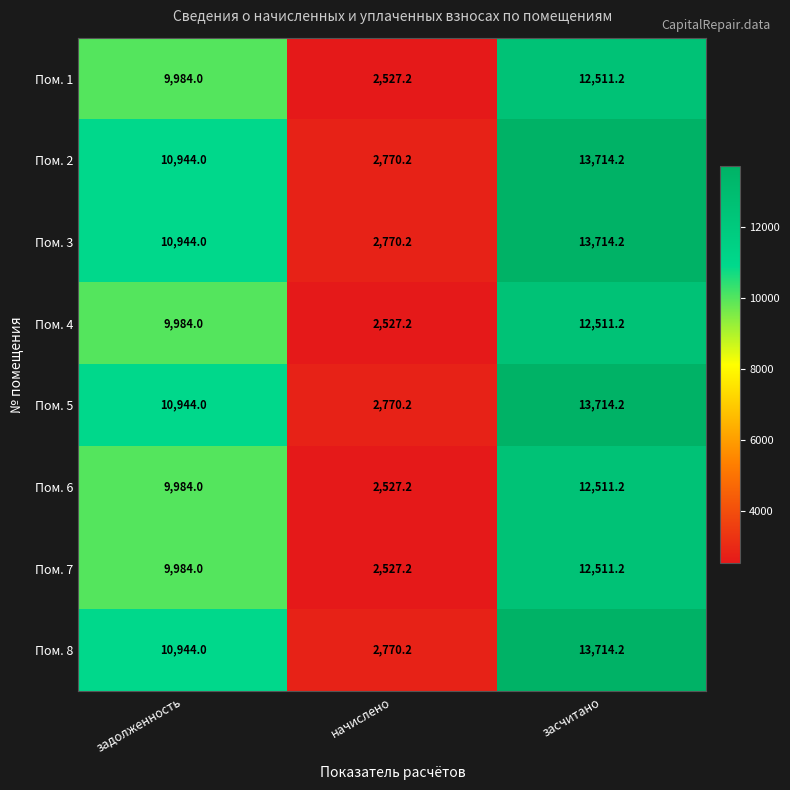

Where is Пом. 1 nearest to the value 7519?

задолженность